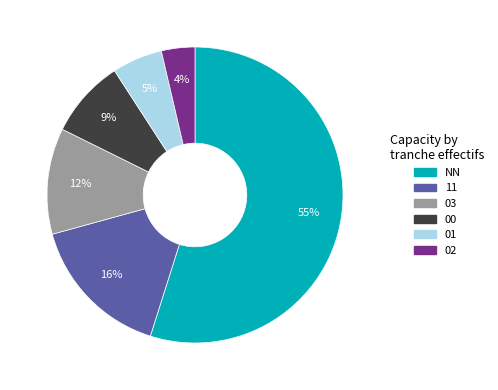

How many slices are in this pie chart?

6